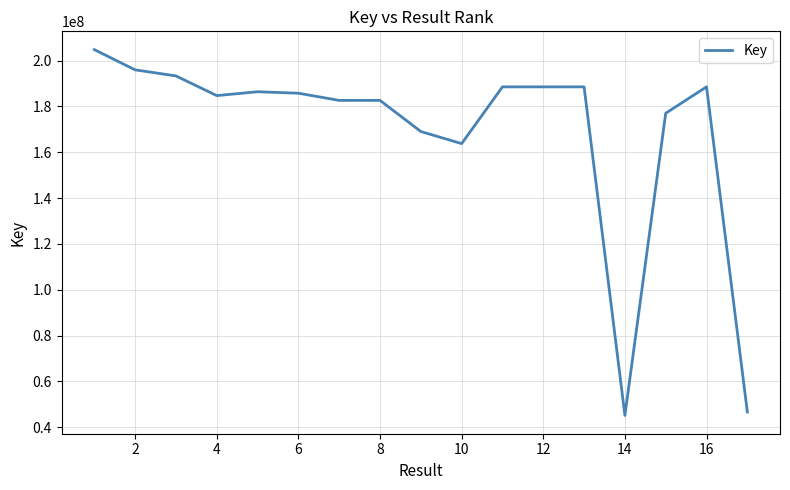

What is the difference between the maximum and minimum values?

159681425